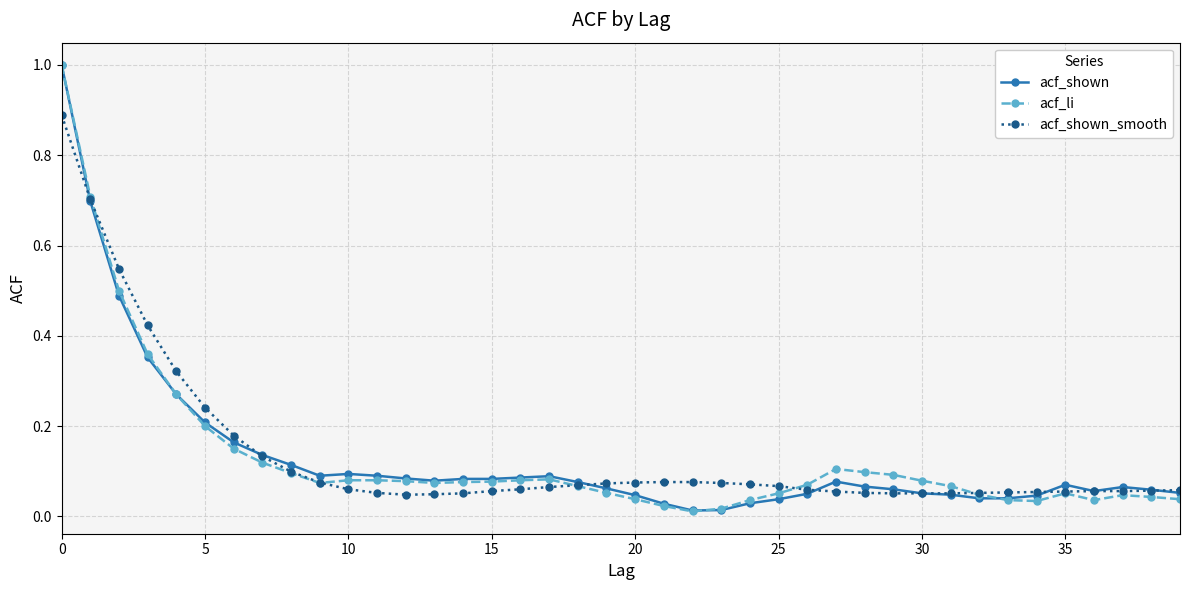

At how many categories does at least one series exceed 0?

40